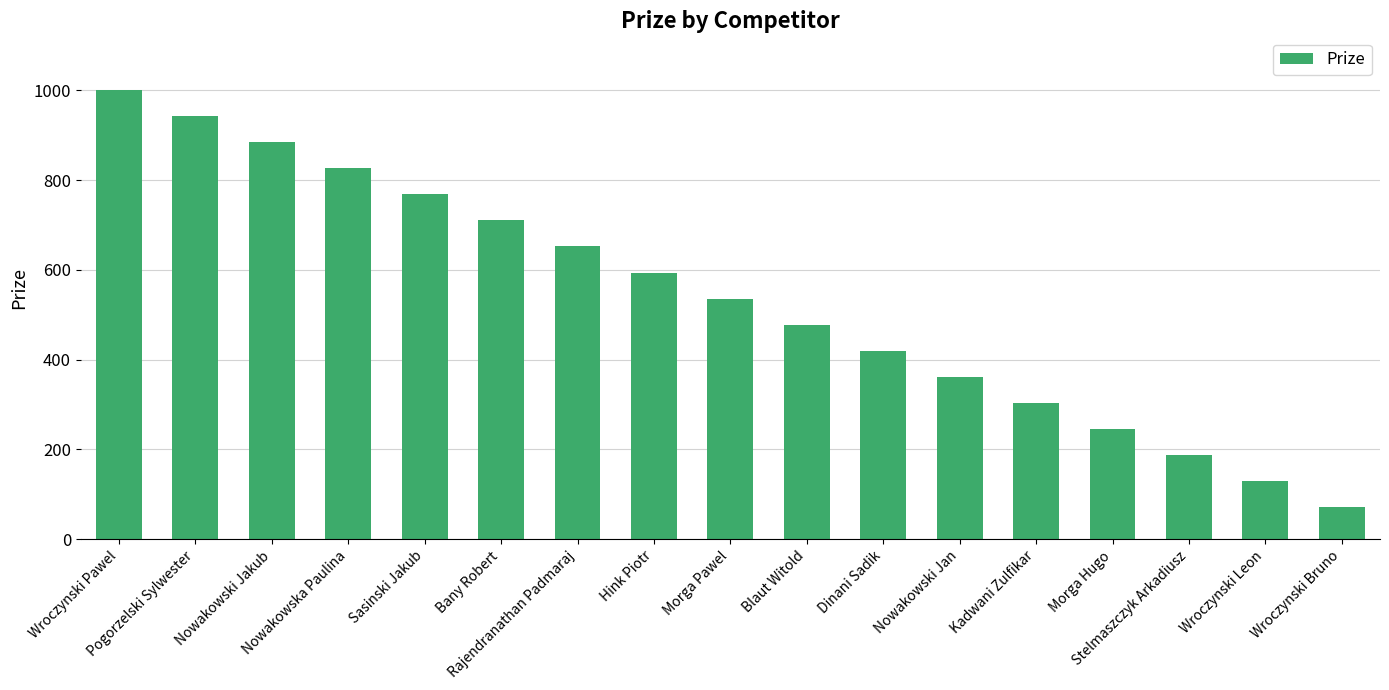

Reading left to right, transcribe all the data shown in this chart.

Wroczynski Pawel=1000	Pogorzelski Sylwester=942	Nowakowski Jakub=884	Nowakowska Paulina=826	Sasinski Jakub=768	Bany Robert=710	Rajendranathan Padmaraj=652	Hink Piotr=594	Morga Pawel=536	Blaut Witold=478	Dinani Sadik=420	Nowakowski Jan=362	Kadwani Zulfikar=304	Morga Hugo=246	Stelmaszczyk Arkadiusz=188	Wroczynski Leon=130	Wroczynski Bruno=72